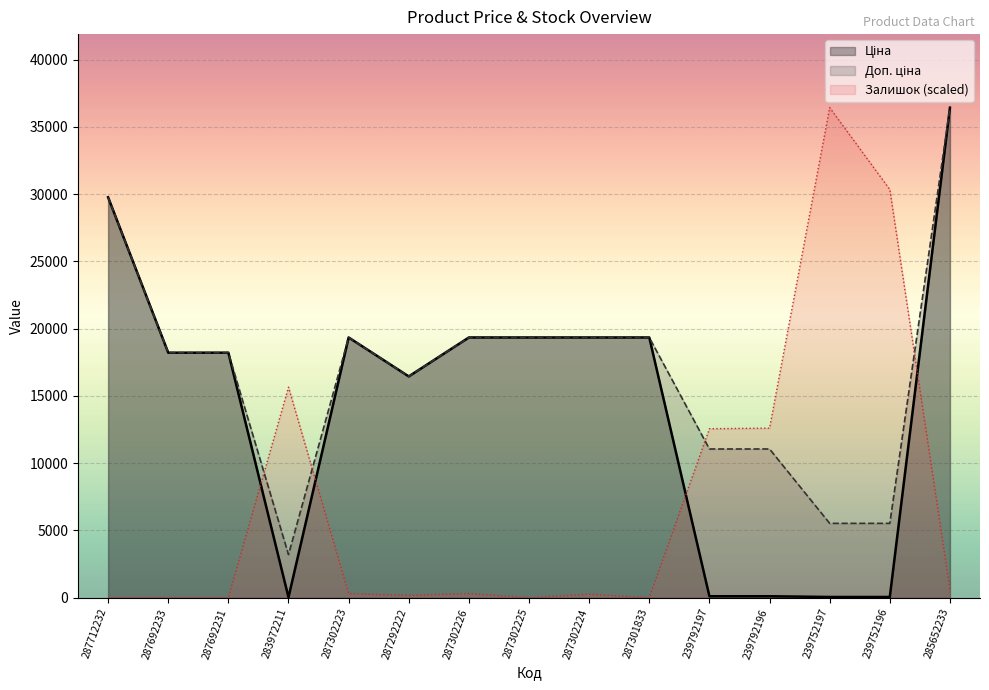

At which category is the sum across all series the highest?

285652233